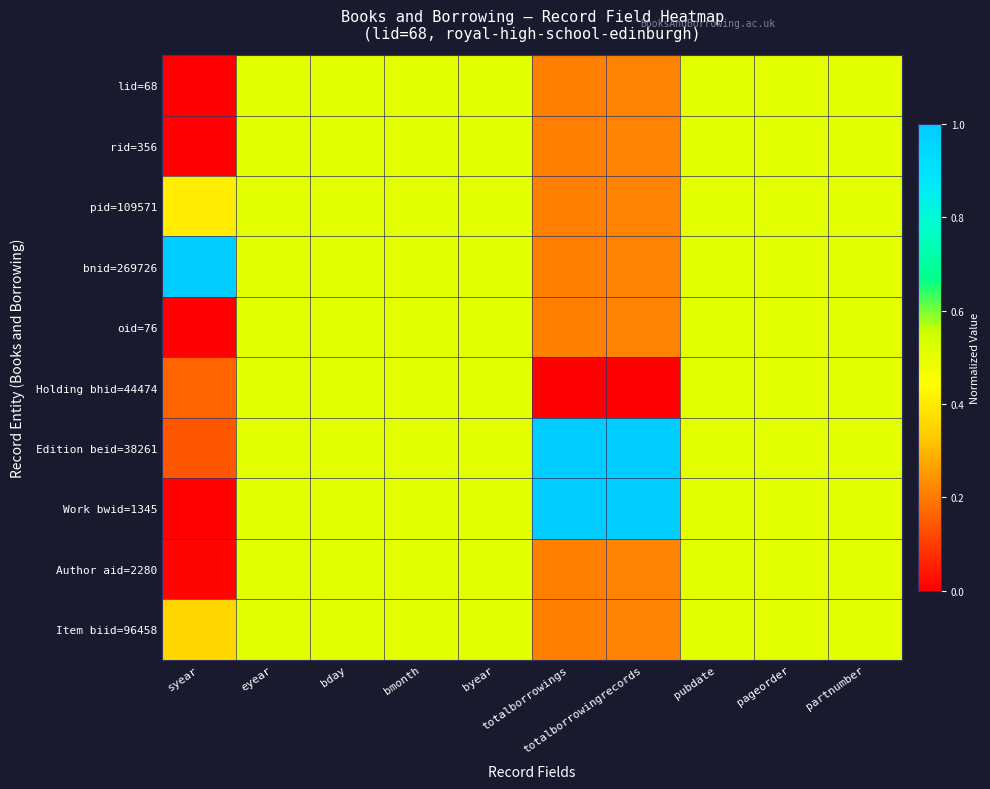

At how many categories does at least one series exceed 0?

10